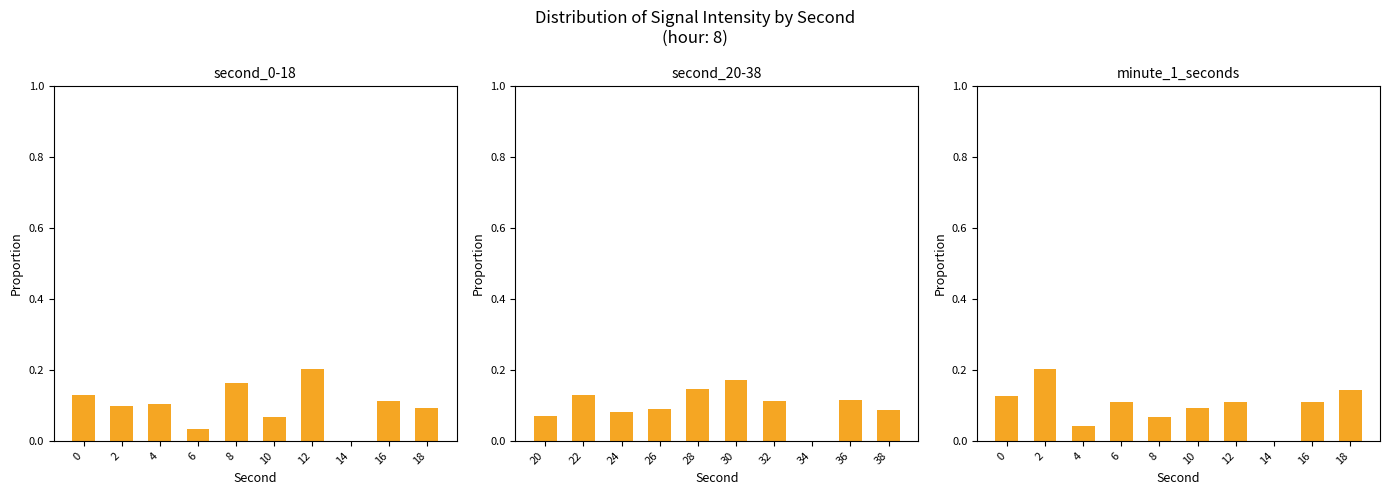

At how many categories does at least one series exceed 0?

9